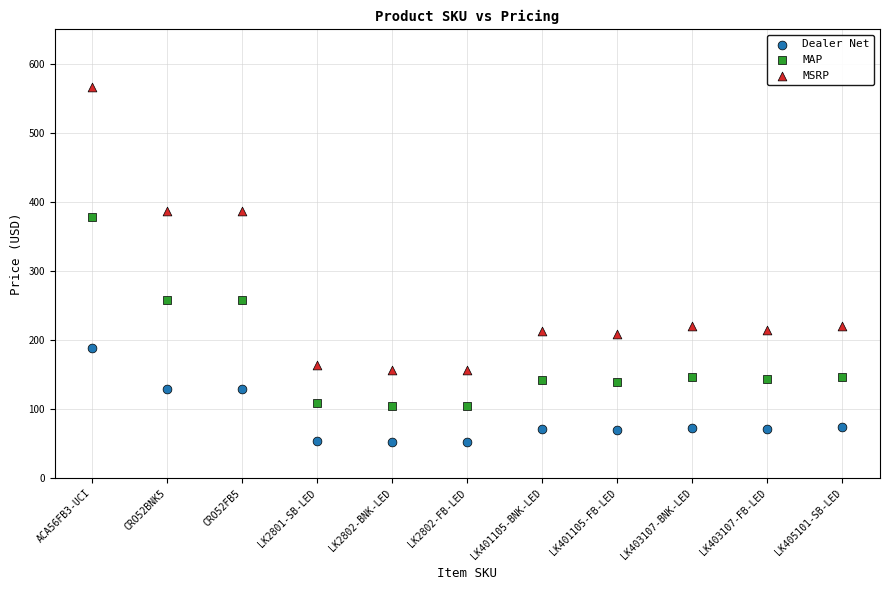

Which series has the widest spread of Y values?

MSRP